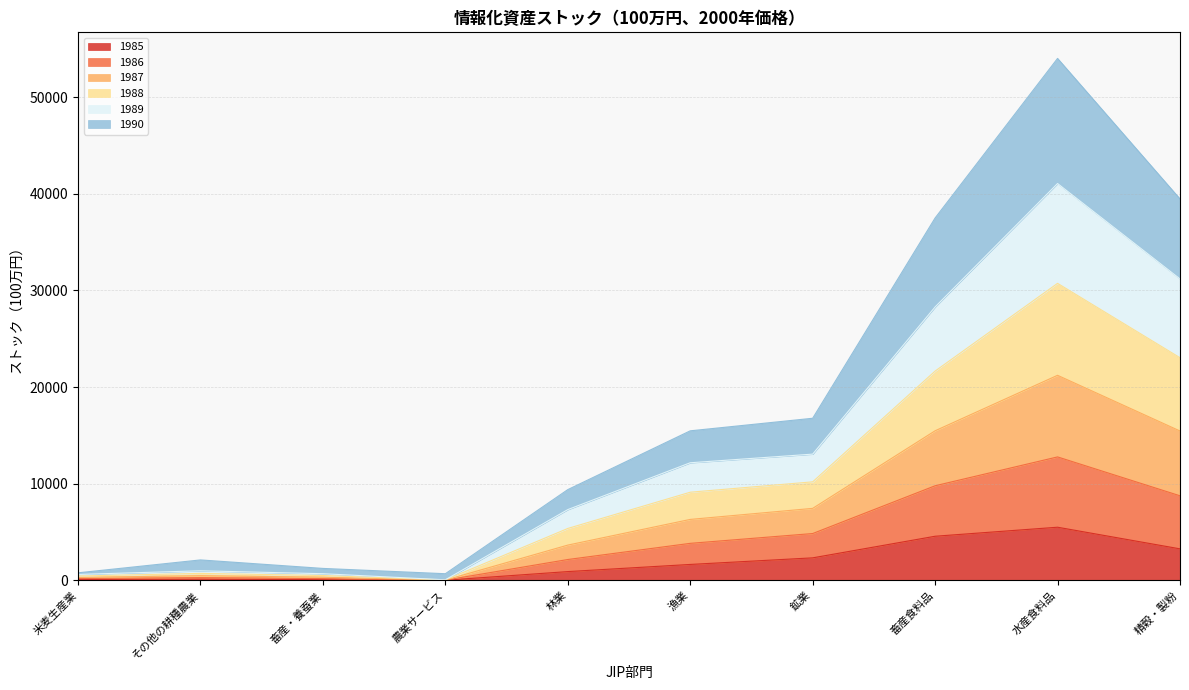

What is the total value across all series at 精穀・製粉?

39461.1